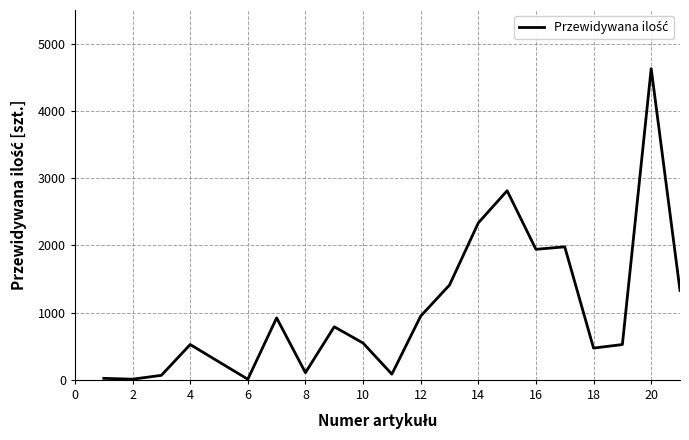

How many lines are shown in the chart?

1